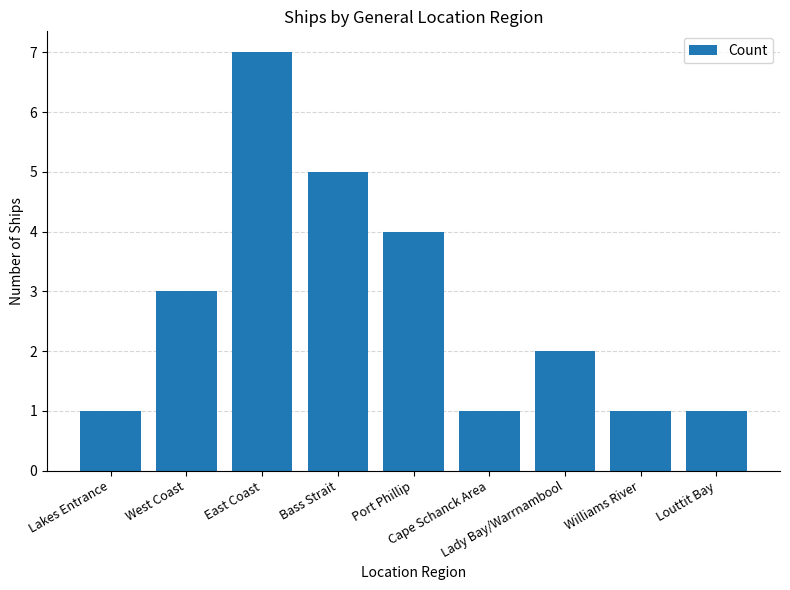

What is the difference between the maximum and minimum values?

6